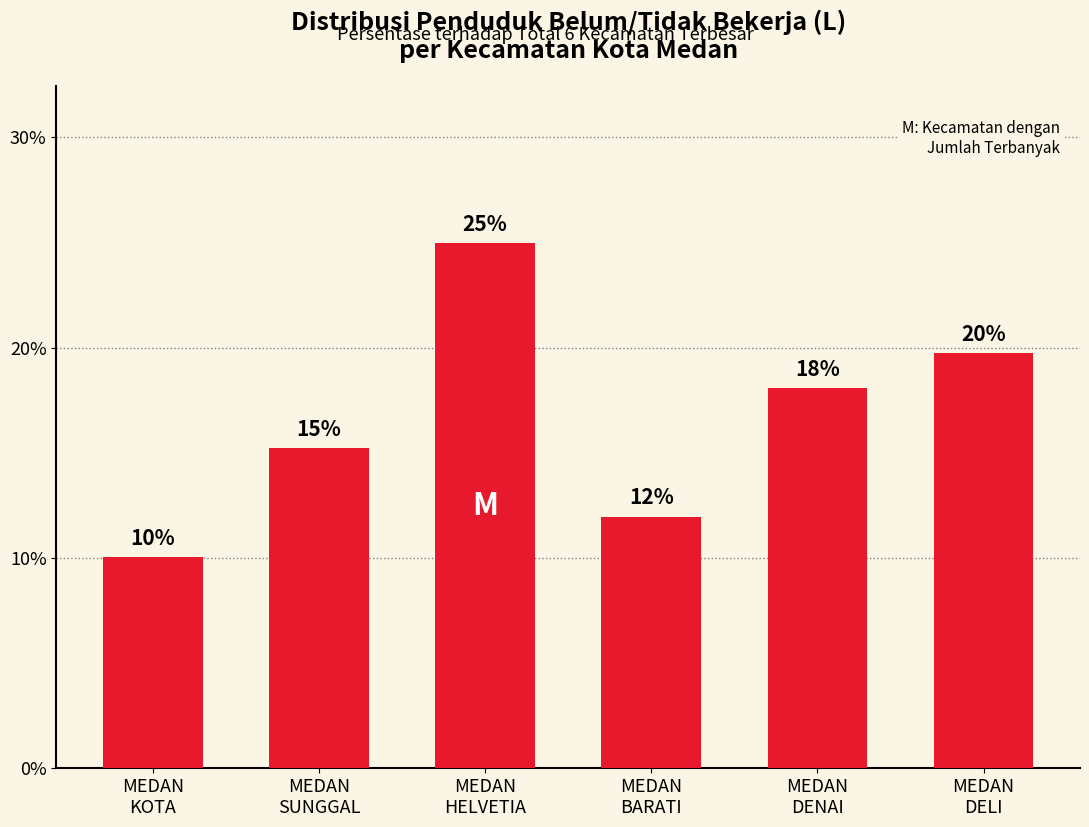

What is the smallest value displayed?

10.0